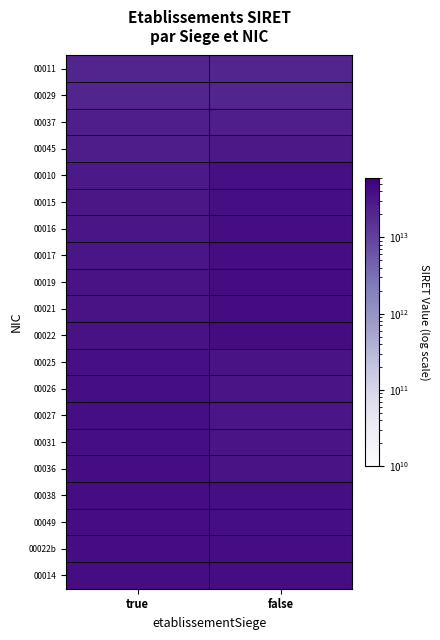

Reading left to right, list all the values displayed in this chart.

00011: true=21250184500011	false=21250184500037
00029: true=21250184500029	false=21250184500045
00037: true=25250184600015	false=25250005300019
00045: true=26250044000017	false=30385900300038
00010: true=29250184800017	false=38130601800015
00015: true=30905480700016	false=39496926500013
00016: true=31475208000015	false=40021275900031
00017: true=32180233200015	false=41045510900026
00019: true=34024714700010	false=42250168400019
00021: true=34115091000022	false=42287594800016
00022: true=35053044000022	false=42323316200019
00025: true=37875651400014	false=34536972200011
00026: true=39496926500021	false=33529787500015
00027: true=39758917700013	false=32354300900019
00031: true=39853621900015	false=33440262500027
00036: true=39964100000019	false=34536972200011
00038: true=40021275900049	false=38801923400011
00049: true=40280106200025	false=39812084000036
00022b: true=40778134300014	false=39964100000019
00014: true=40778135000019	false=40021275900031